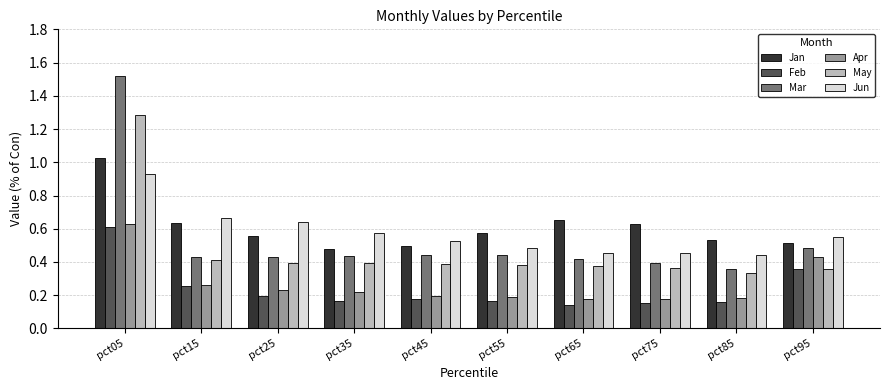

What is the greatest value displayed?

1.5